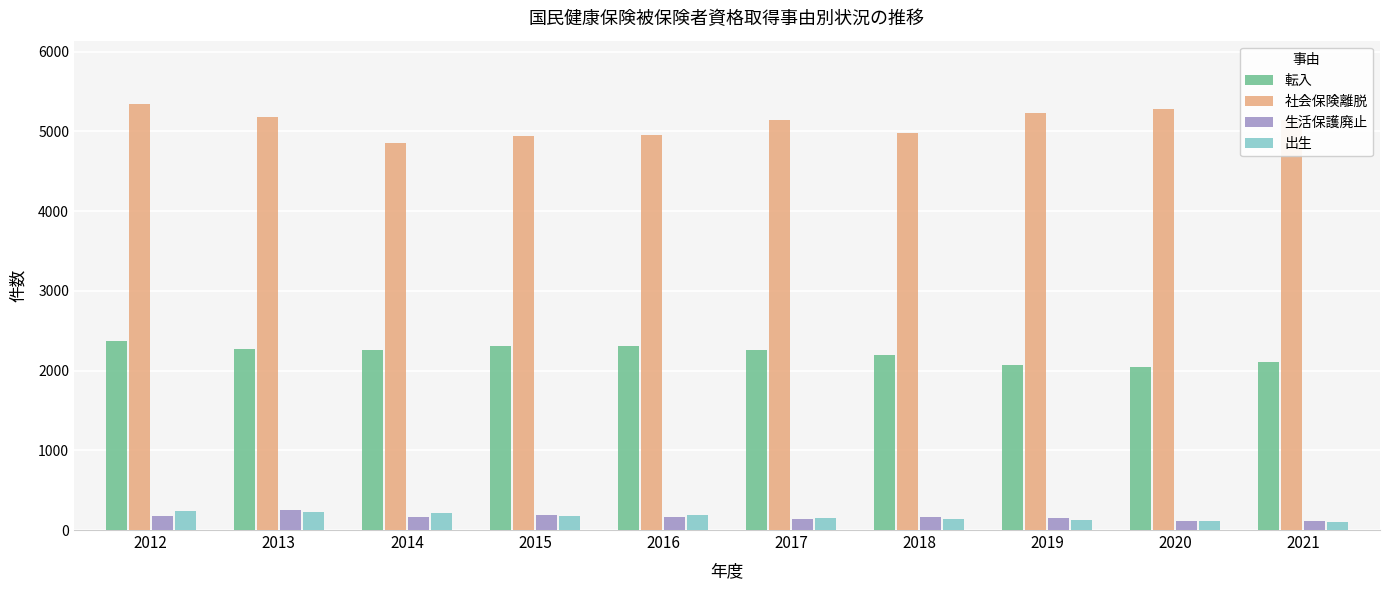

True or false: 出生 has a value of 151 at 2017.

True